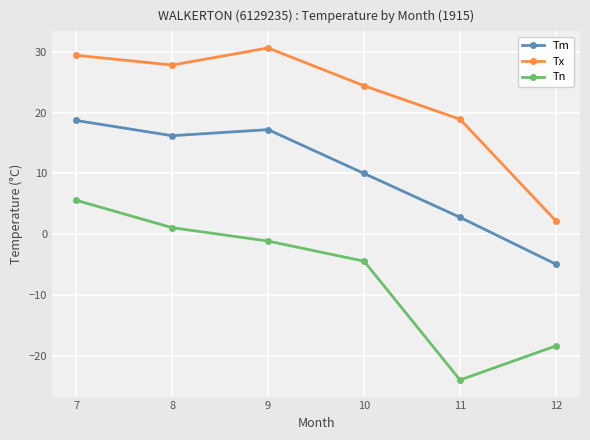

What is the sum of all Tx values?

133.3